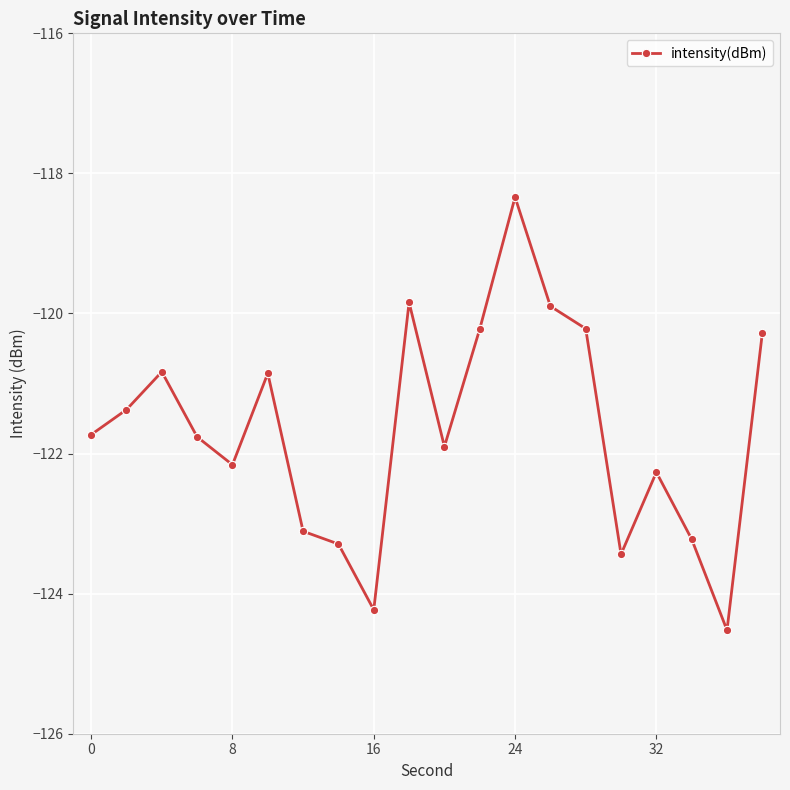

What is the sum of all values?

-2433.5